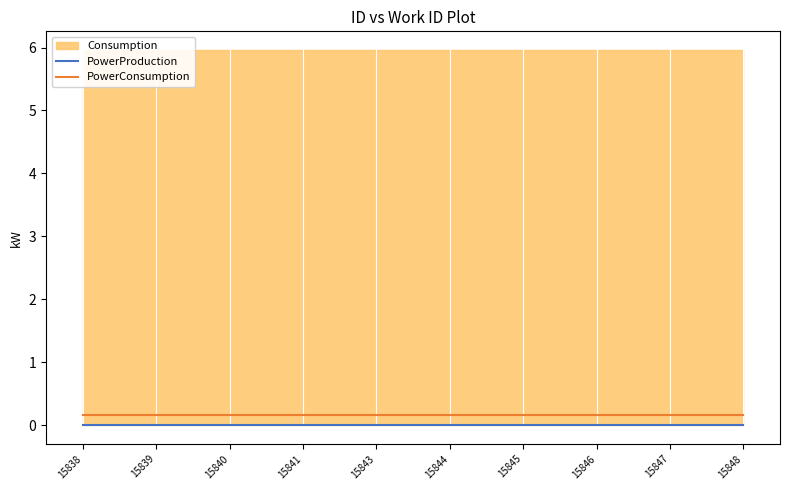

Is the value of PowerConsumption at 15847 greater than the value of PowerProduction at 15843?

Yes